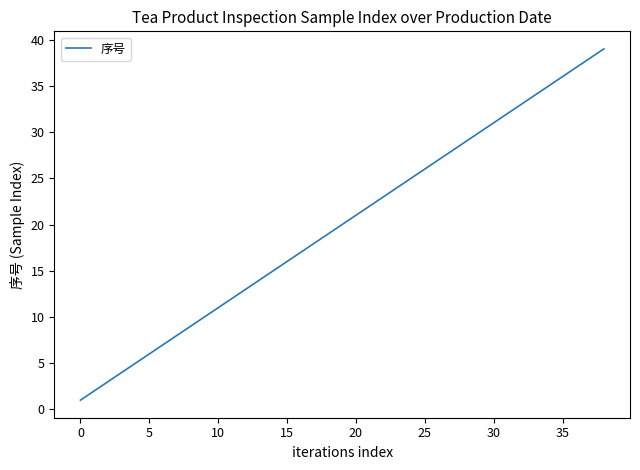

What is the greatest value displayed?

39